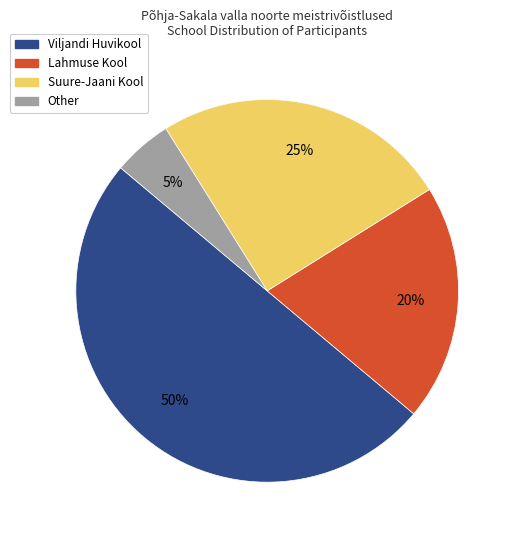

Is the sum of Lahmuse Kool and Viljandi Huvikool greater than half?

Yes